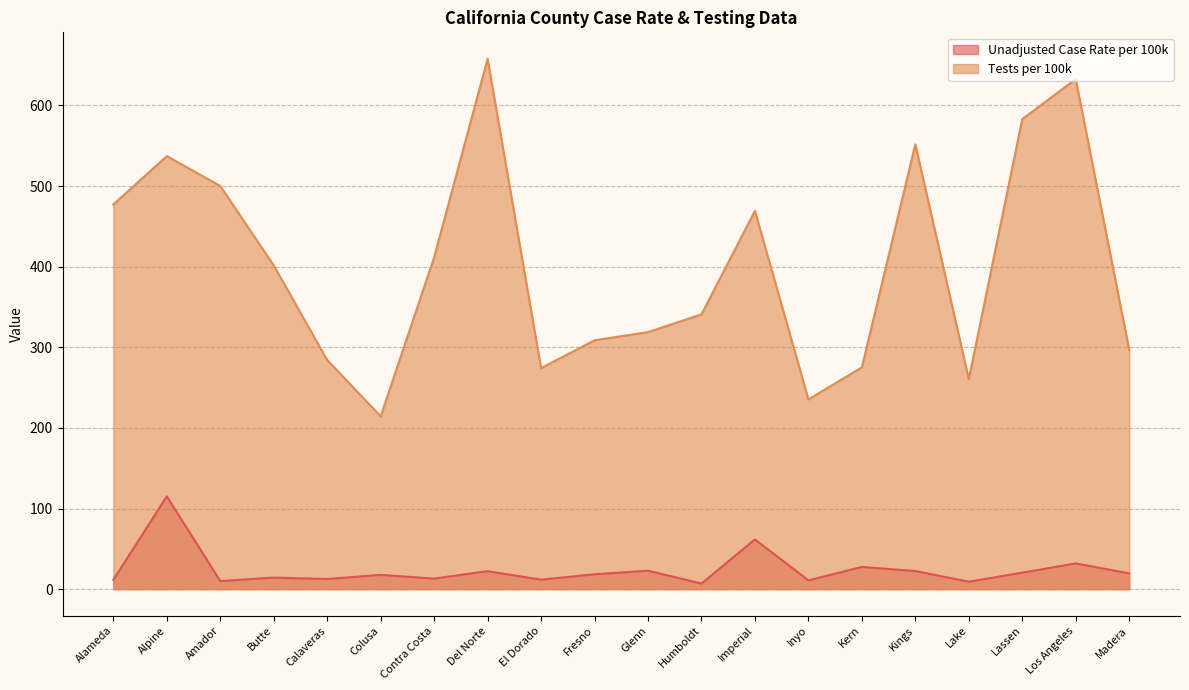

What is the average value of the Unadjusted Case Rate per 100k series?

24.0